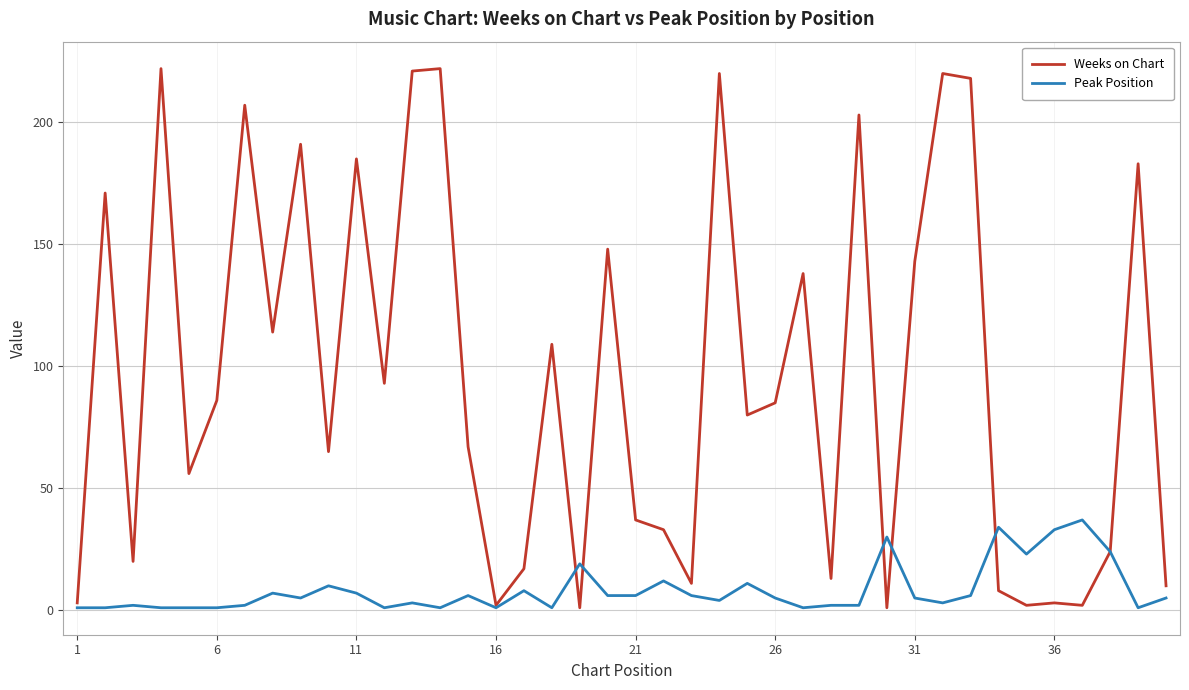

What is the difference between the second highest and minimum values in the Peak Position series?

33